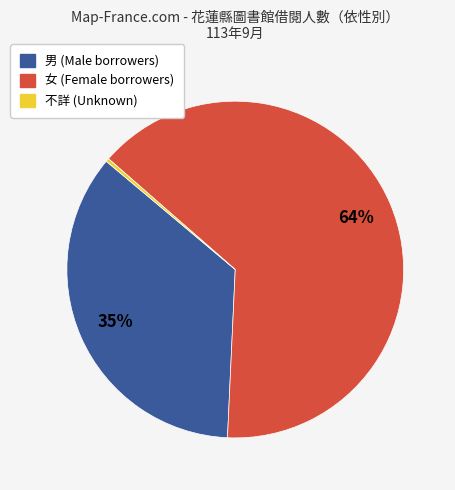

Is the sum of 女 and 不詳 greater than half?

Yes